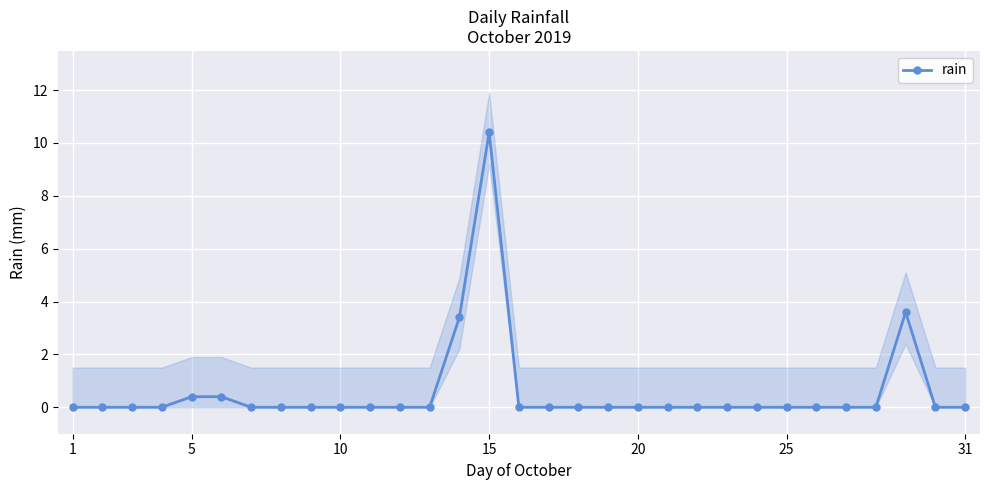

Reading right to left, extract all data points from this chart.

0.0	0.0	3.6	0.0	0.0	0.0	0.0	0.0	0.0	0.0	0.0	0.0	0.0	0.0	0.0	0.0	10.4	3.4	0.0	0.0	0.0	0.0	0.0	0.0	0.0	0.4	0.4	0.0	0.0	0.0	0.0